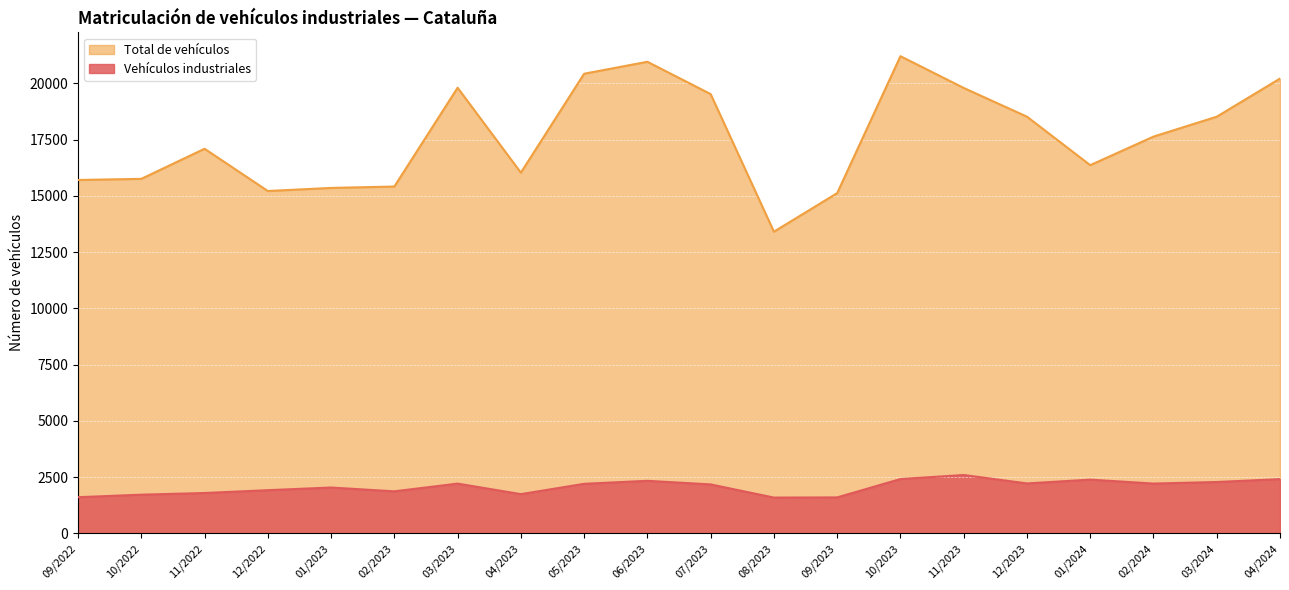

True or false: Total de vehículos and Vehículos industriales intersect in this chart.

False